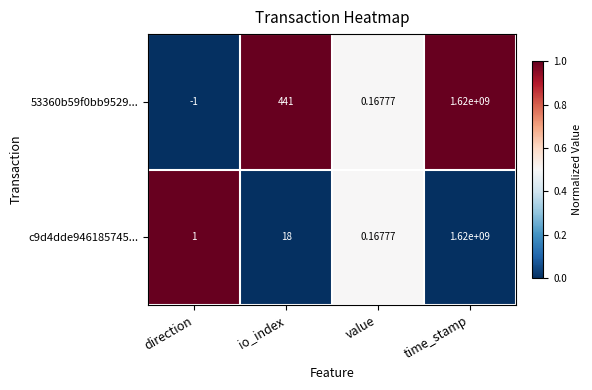

Is the value of 53360b59f0bb9529... at direction greater than the value of c9d4dde946185745... at direction?

No